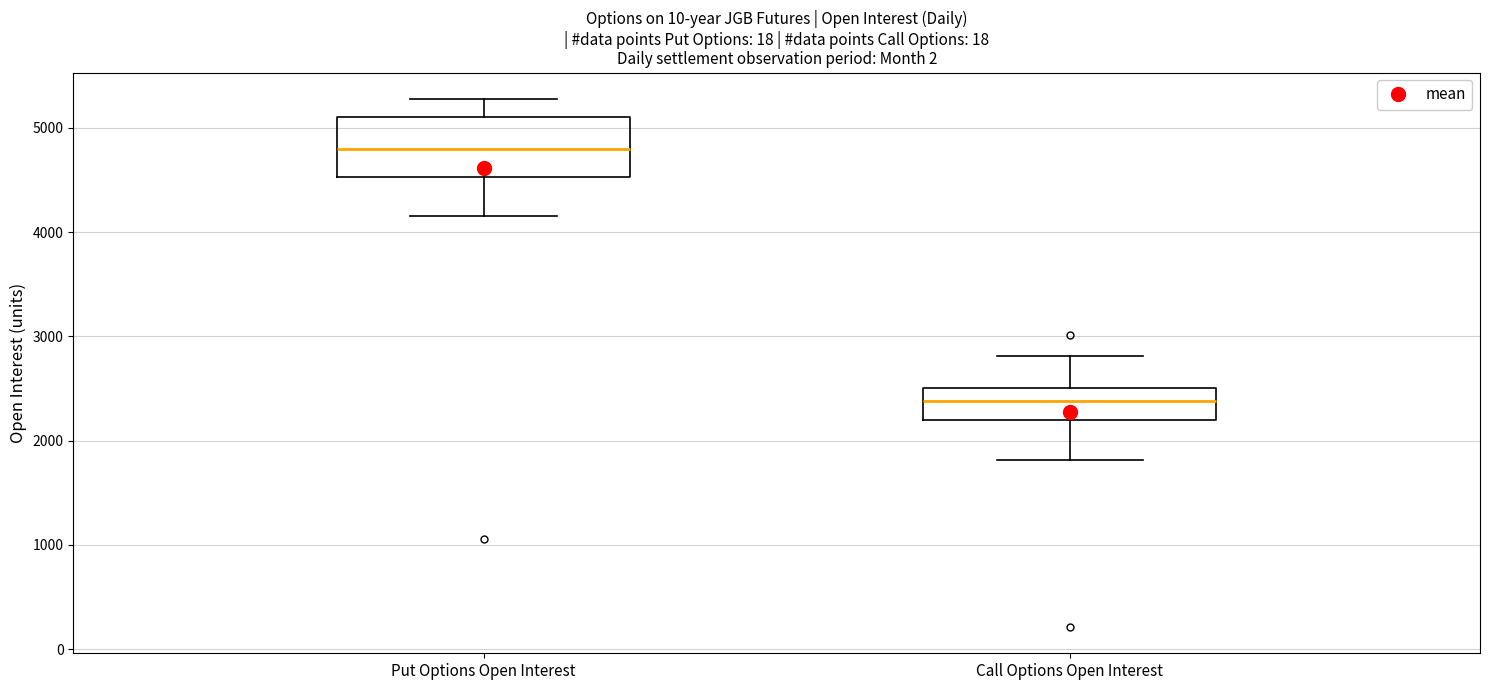

Reading left to right, read every box against the y-axis: the position of its median line, the range the box covers, and the ends of its whiskers. The values are not printed on the chart, so give them approximately, as read against the axis.

Put Options Open Interest: median 4800, box 4500 to 5100, whiskers 4200 to 5300
Call Options Open Interest: median 2400, box 2200 to 2500, whiskers 1800 to 2800